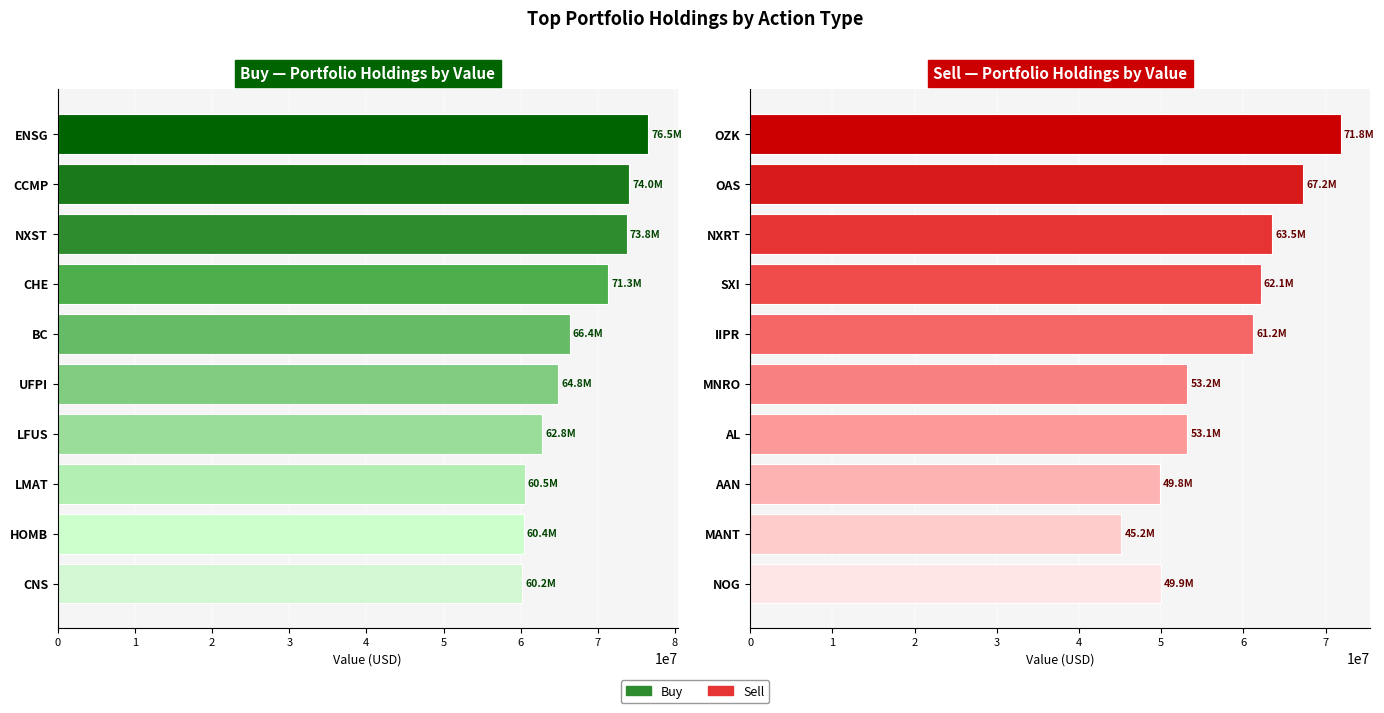

What is the average value of the Buy series?

67087200